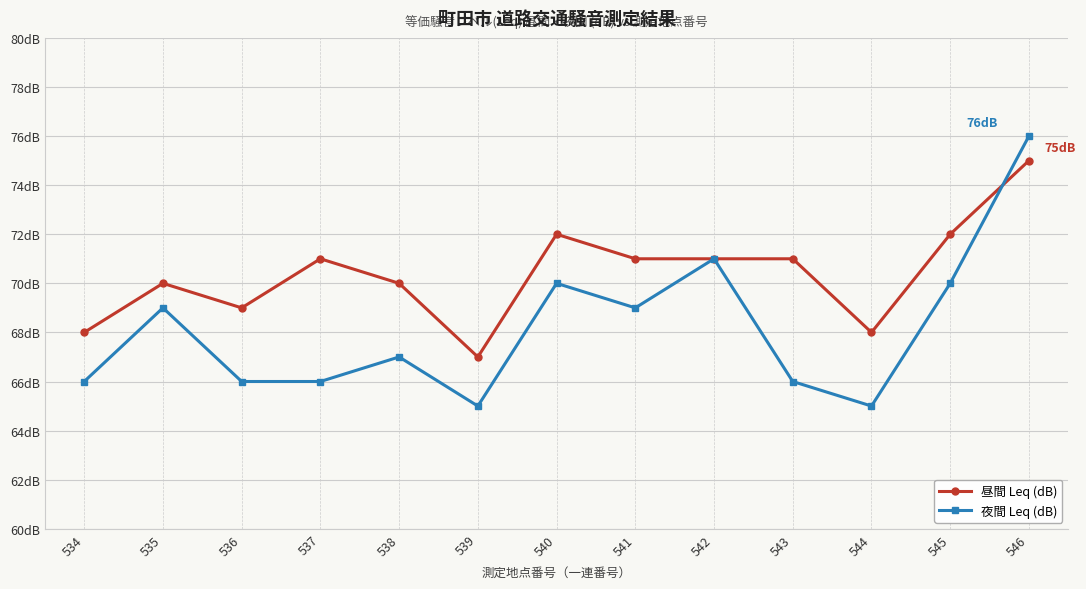

Which category has the highest value across all series?

546